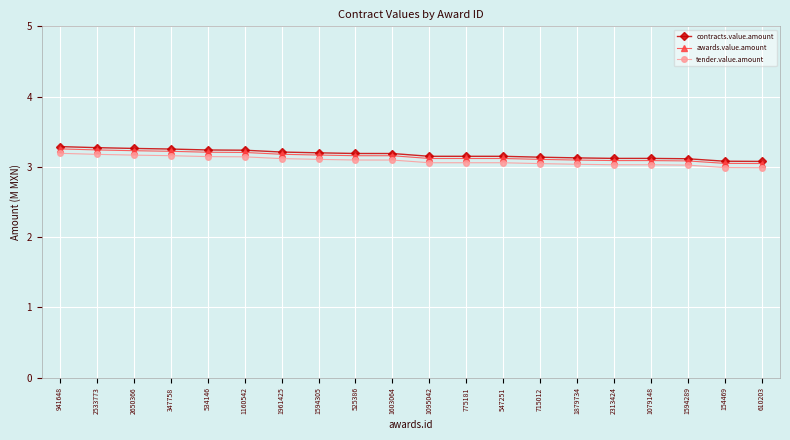

Is the value of tender.value.amount at 715012 greater than the value of contracts.value.amount at 347758?

No